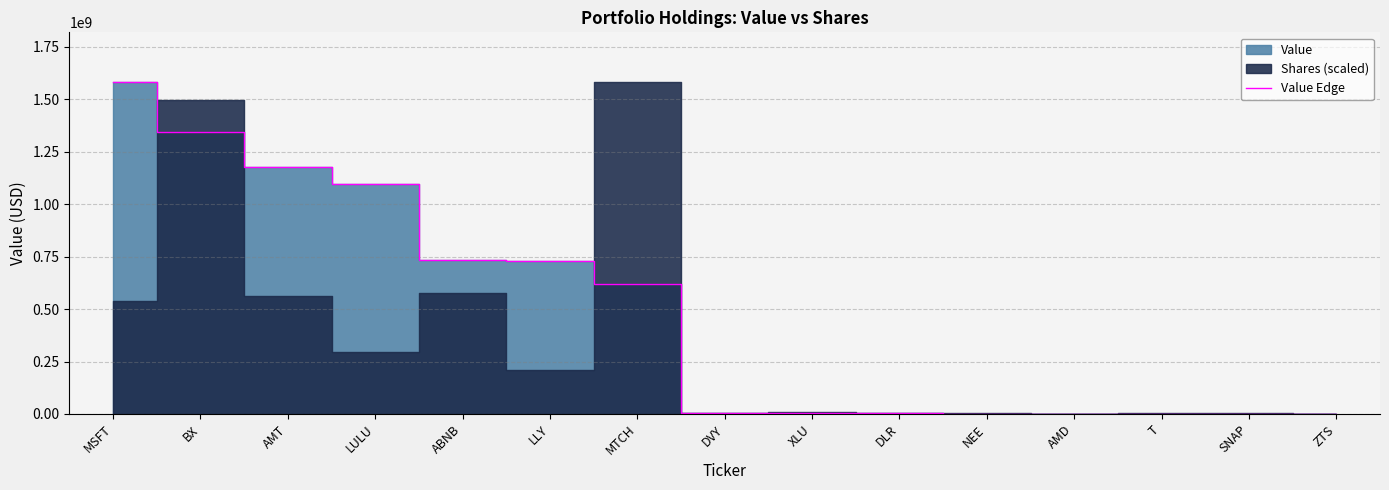

Reading right to left, extract all data points from this chart.

ZTS=764958	SNAP=582920	T=664125	AMD=1470150	NEE=2034912	DLR=2762609	XLU=5989617	DVY=6860069	MTCH=620874253	LLY=728527754	ABNB=734506862	LULU=1095384825	AMT=1176361472	BX=1342431841	MSFT=1581963220